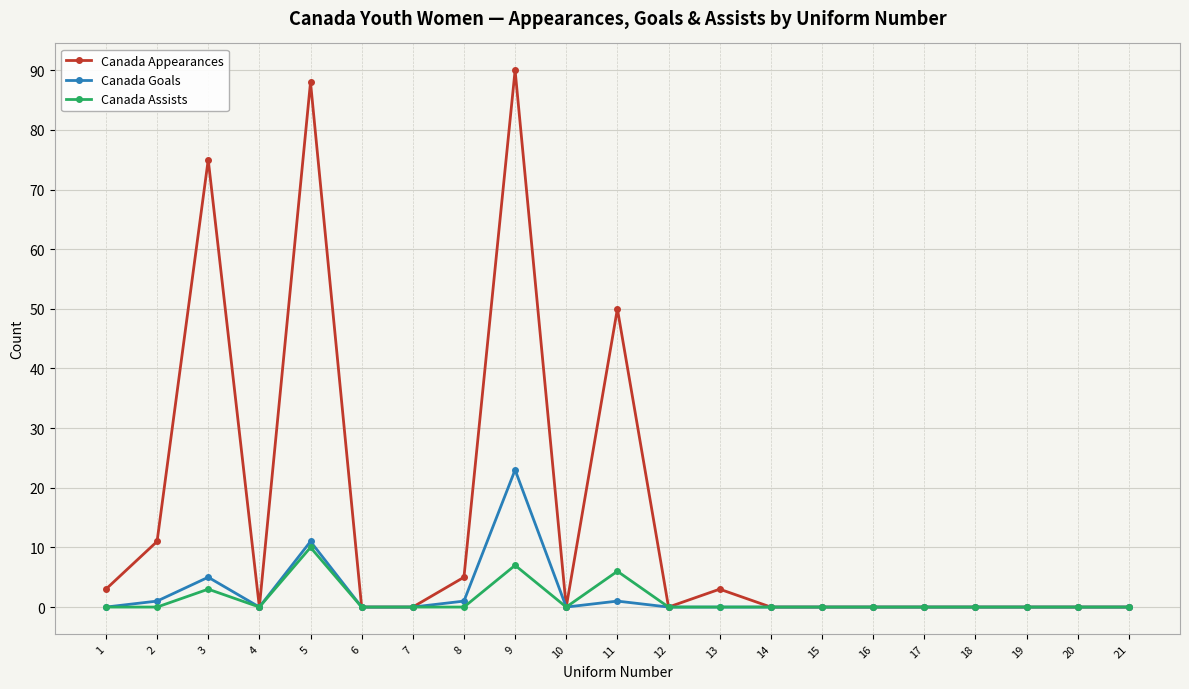

Where is the first local maximum for Canada Appearances?

3